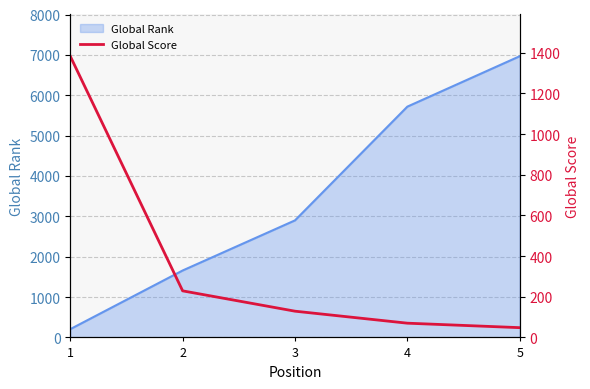

At which category does the chart reach its minimum across all series?

5